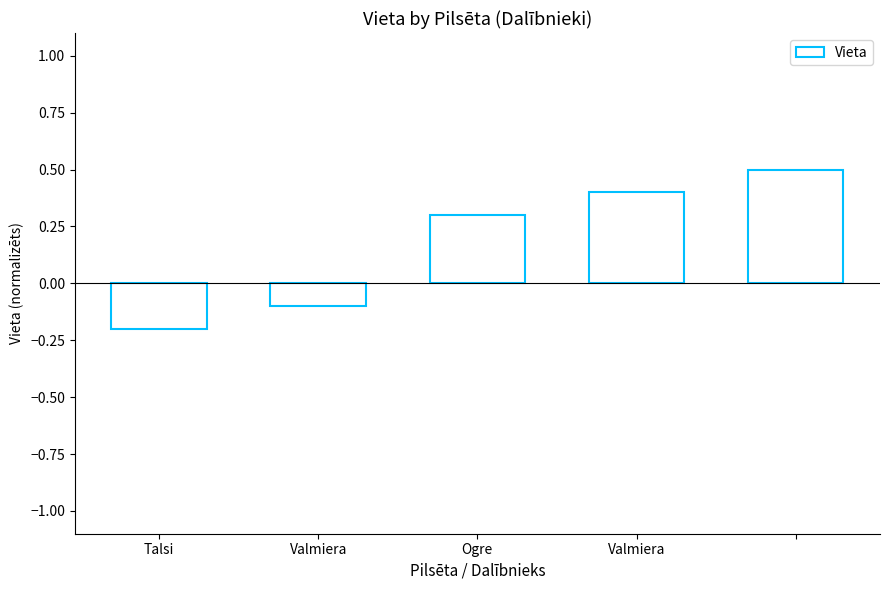

What is the greatest value displayed?

0.5